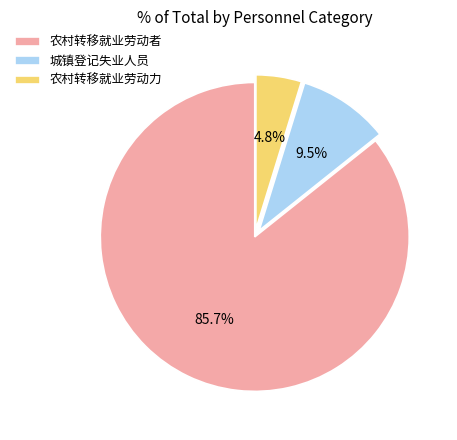

To the nearest percent, what is the difference between the largest and smallest slice percentages?

81%